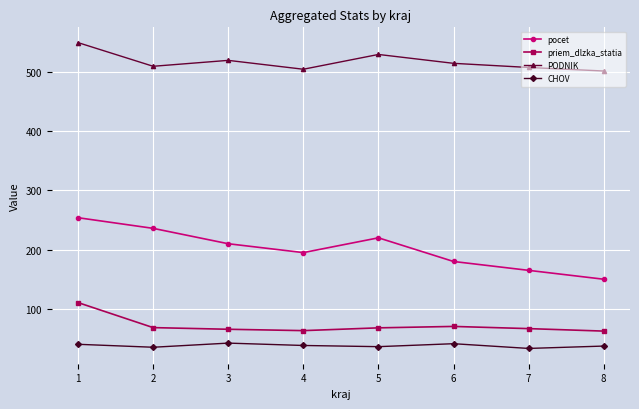

What is the spread (max minus min) of values at 4?

467.0